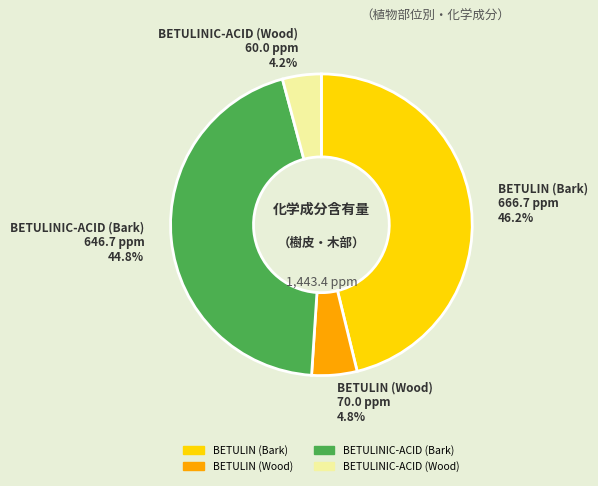

To the nearest percent, what is the difference between the BETULIN (Wood) and BETULINIC-ACID (Bark) slice percentages?

40%